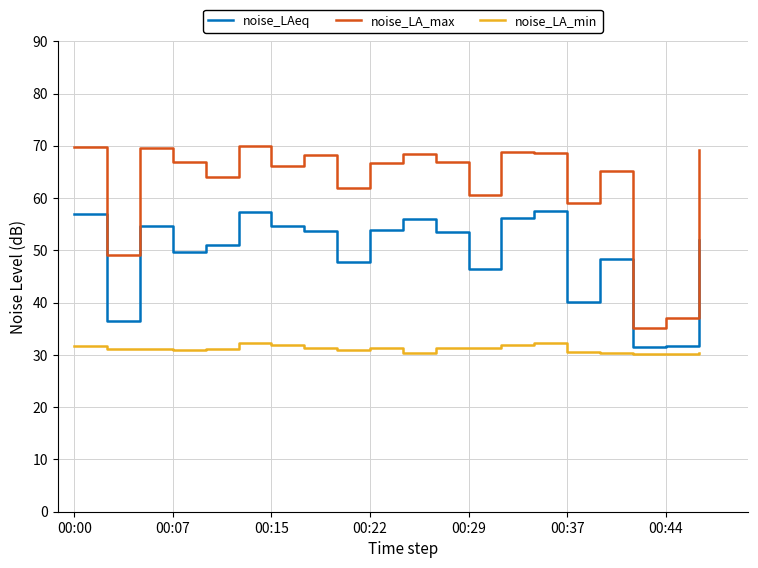

What is the greatest value displayed?

70.0